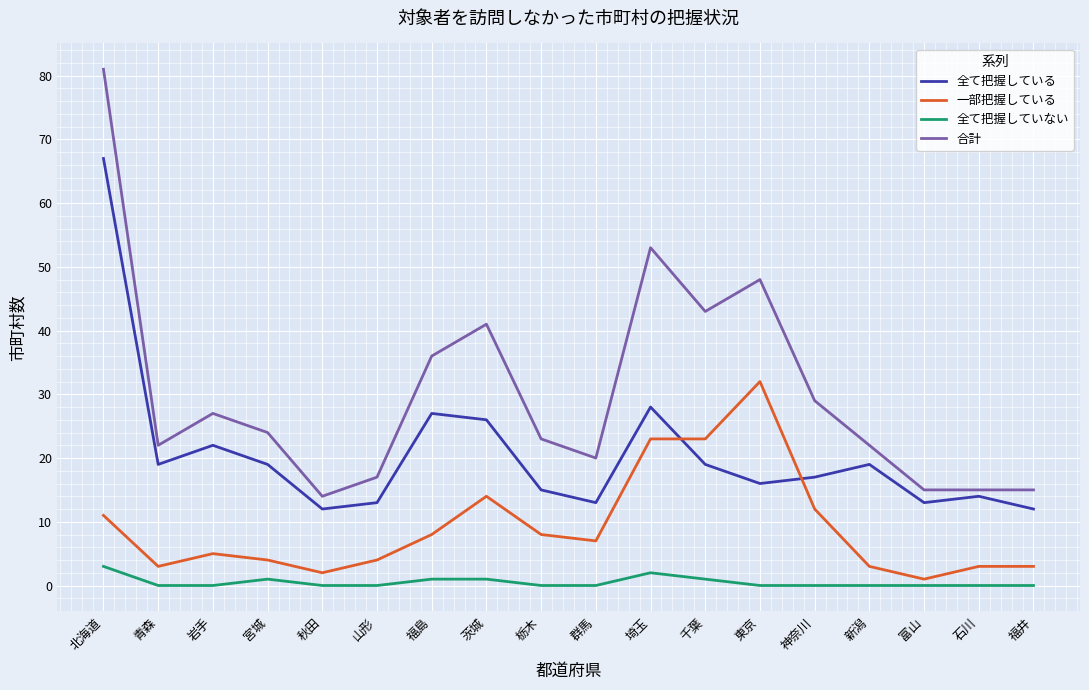

What is the highest value of the 合計 series?

81